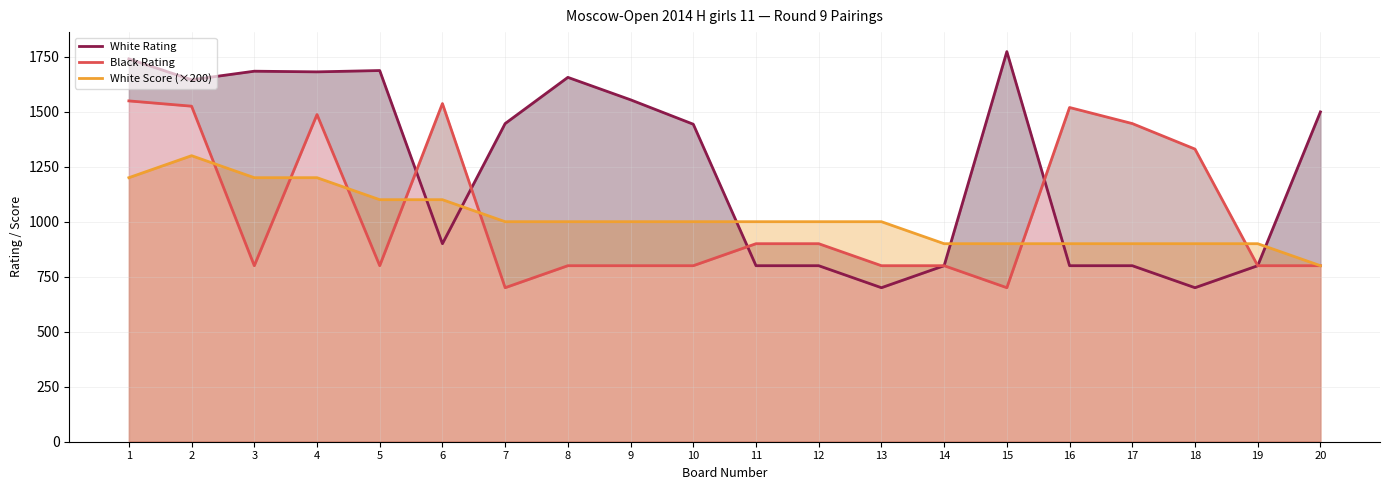

Which series changed the most between 5 and 12?

White Rating